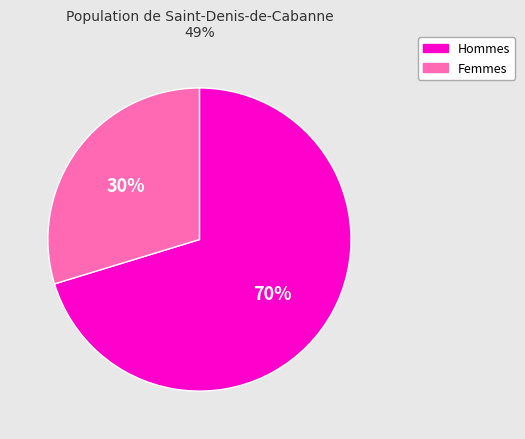

Is there any slice that represents more than half of the pie?

Yes